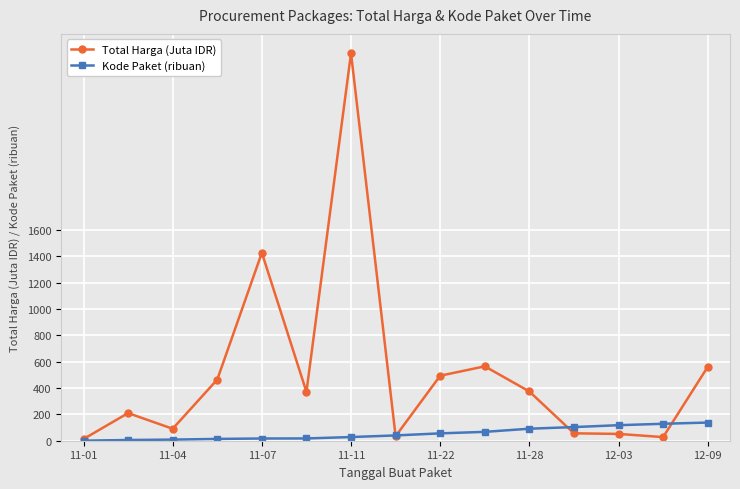

What is the maximum value shown in the chart?

2939.0